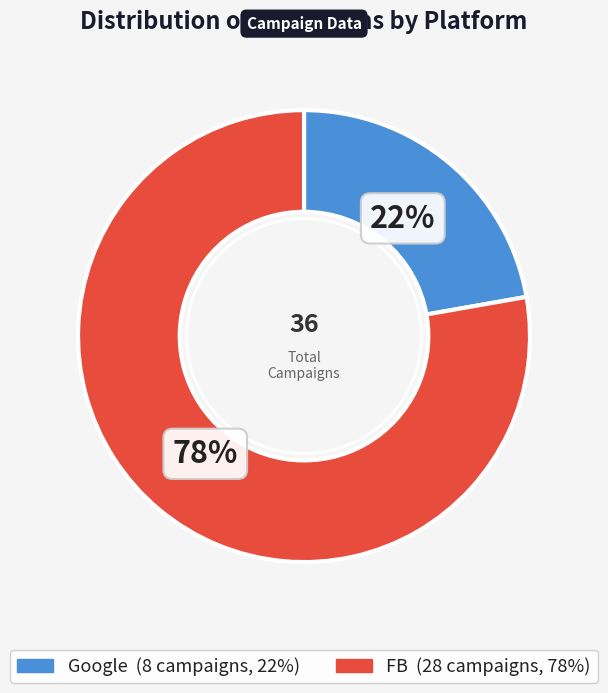

The Google slice represents 7% of the pie. True or false?

False